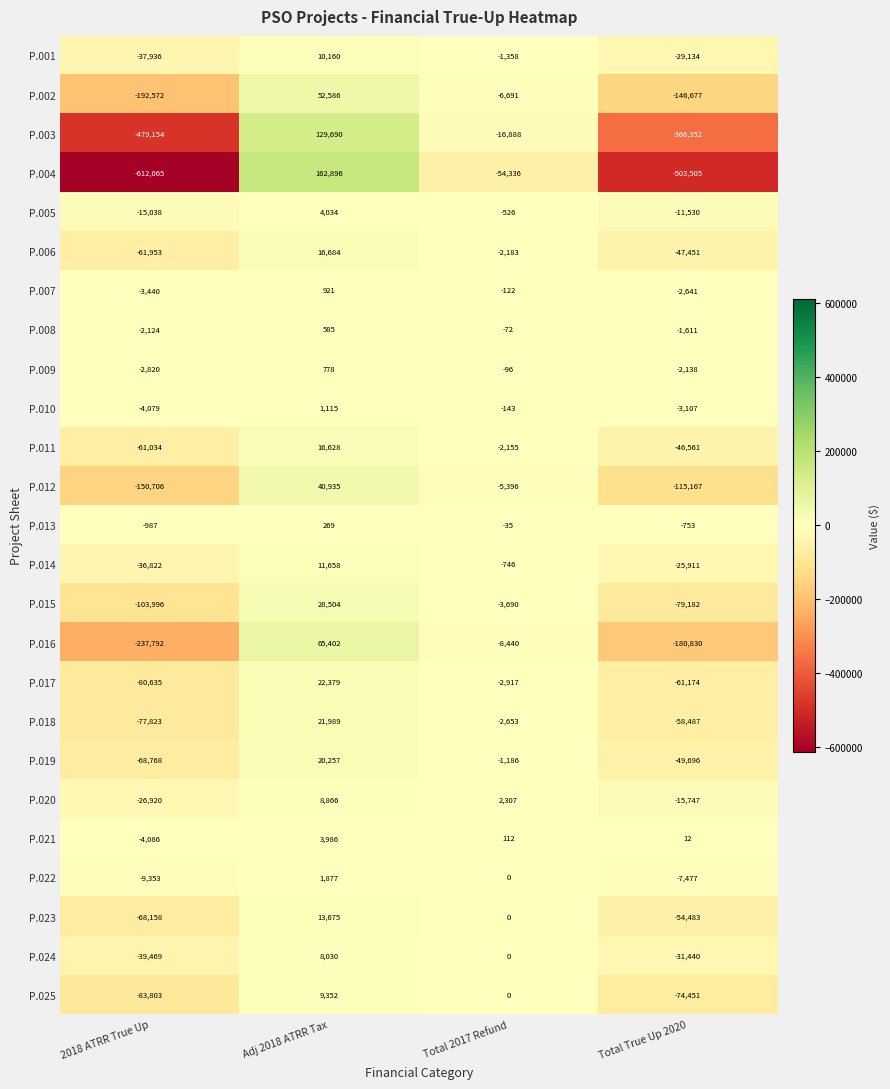

List the labels in order of P.024 value, largest first.

Adj 2018 ATRR Tax, Total 2017 Refund, Total True Up 2020, 2018 ATRR True Up